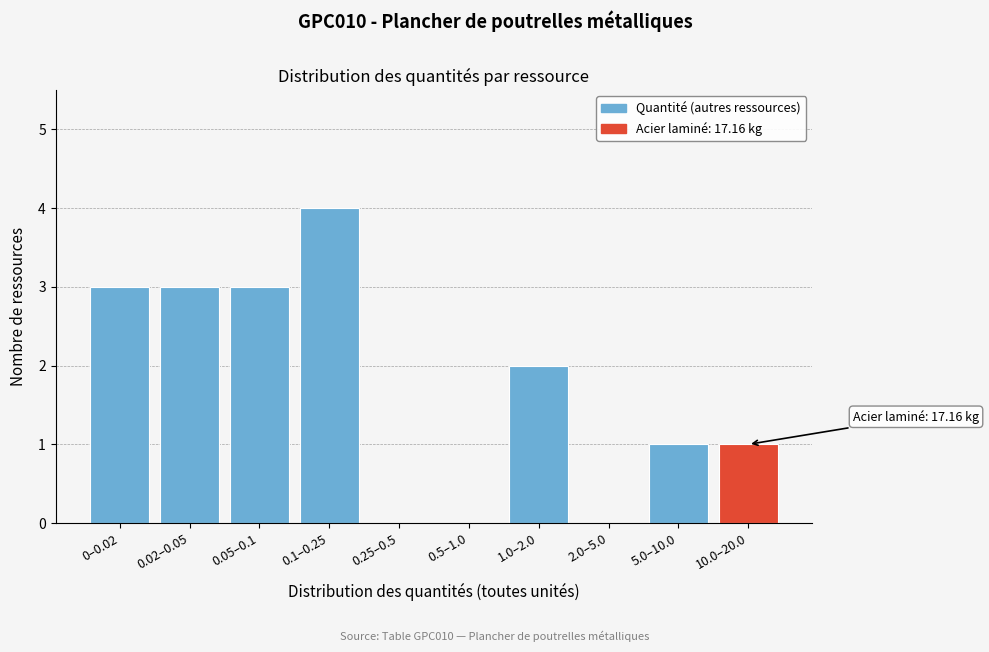

Reading left to right, what are all the values shown in this chart?

0–0.02=3	0.02–0.05=3	0.05–0.1=3	0.1–0.25=4	0.25–0.5=0	0.5–1.0=0	1.0–2.0=2	2.0–5.0=0	5.0–10.0=1	10.0–20.0=1